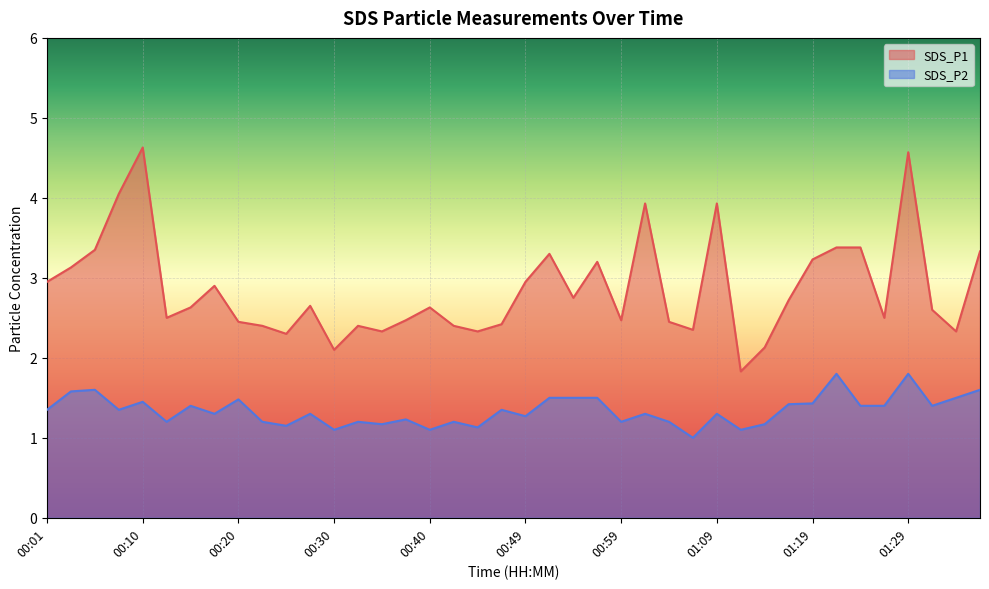

Which category has the highest value in the SDS_P2 series?

01:21